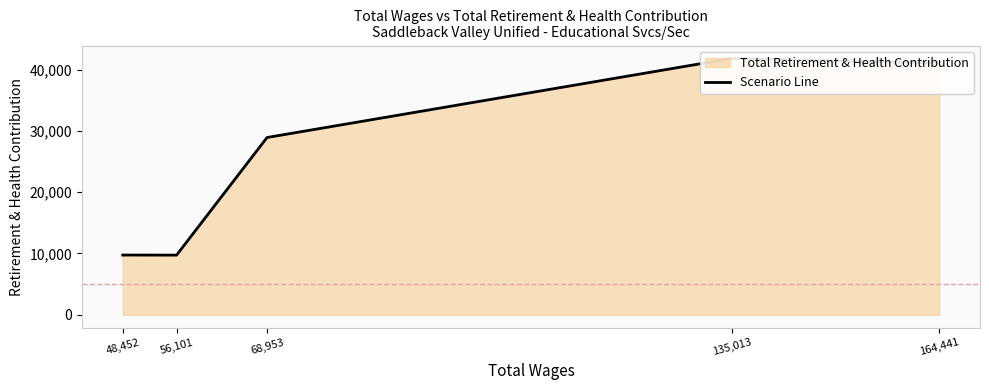

Approximately how many times larger is the value at 135,013 compared to 48,452?

4.3